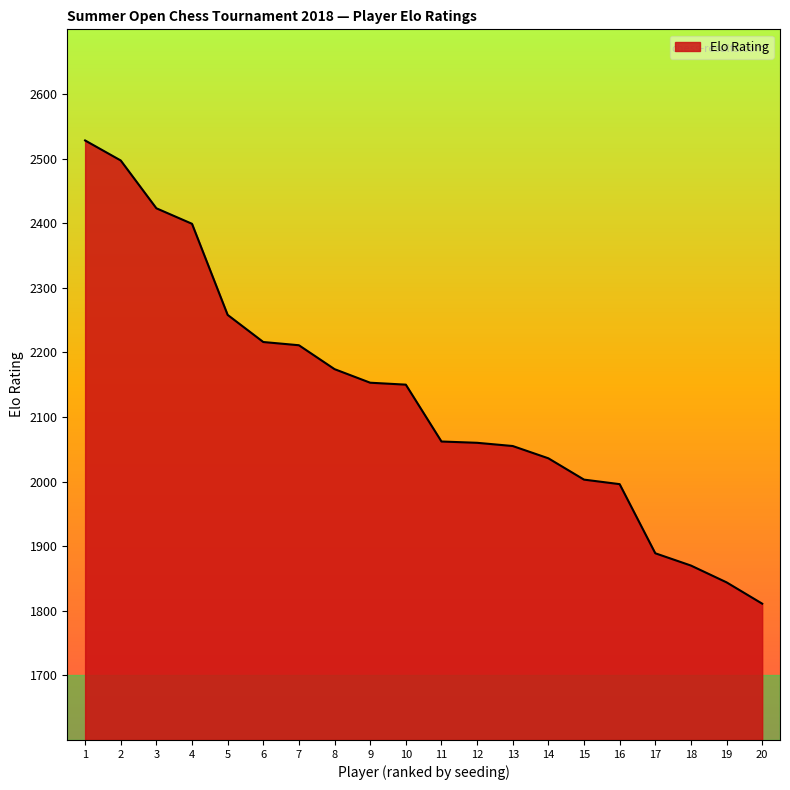

How many lines are shown in the chart?

1